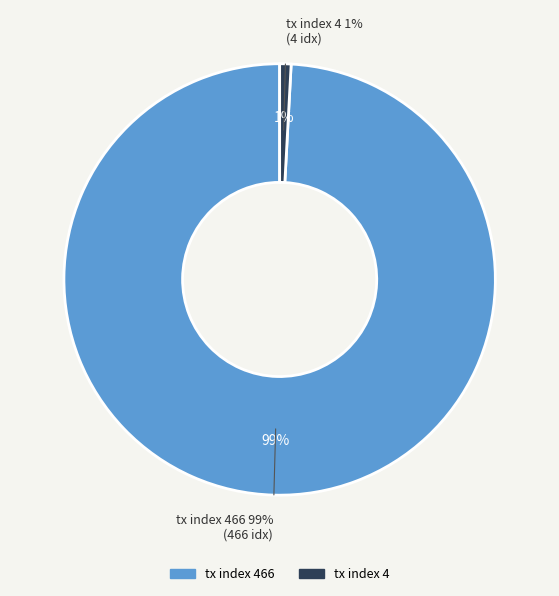

What is the total percentage of tx index 466 and tx index 4?

100.0%